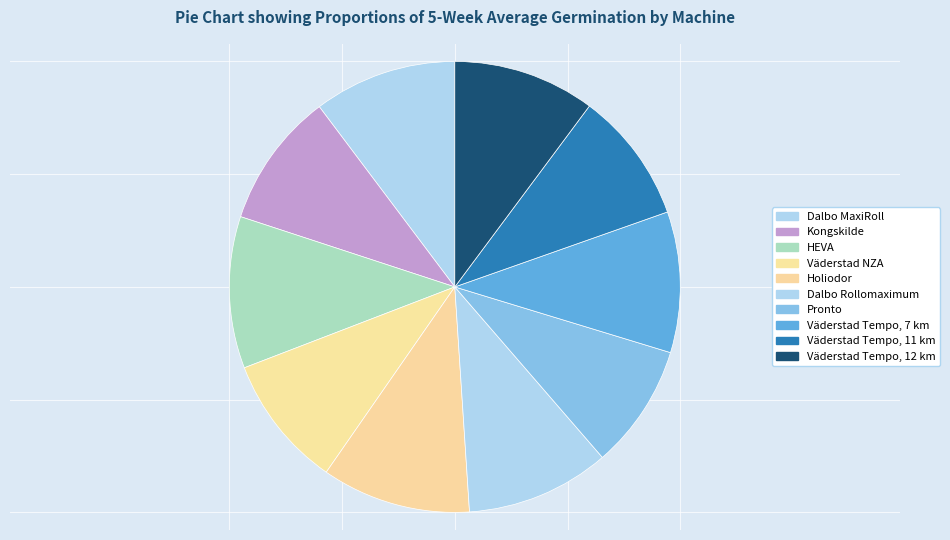

How many slices are in this pie chart?

10